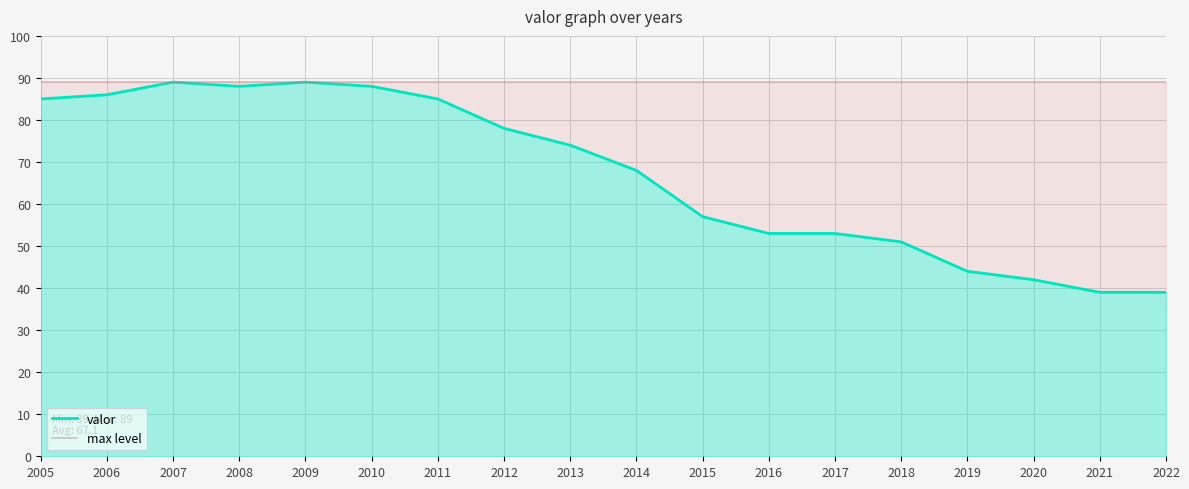

What is the sum of the valor values at 2006 and 2010?

174